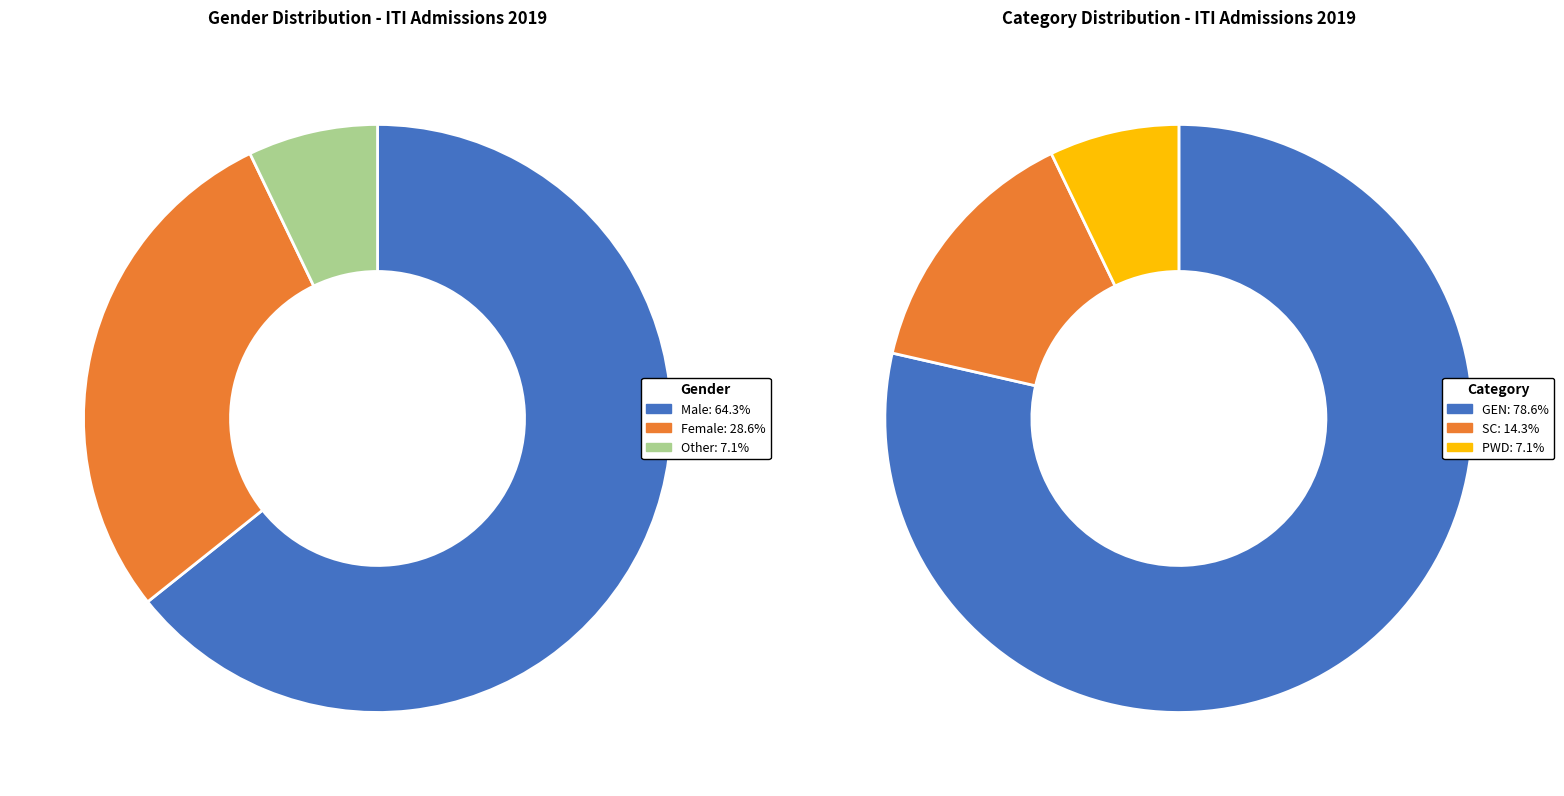

Which series has the largest range (max minus min)?

Category_counts